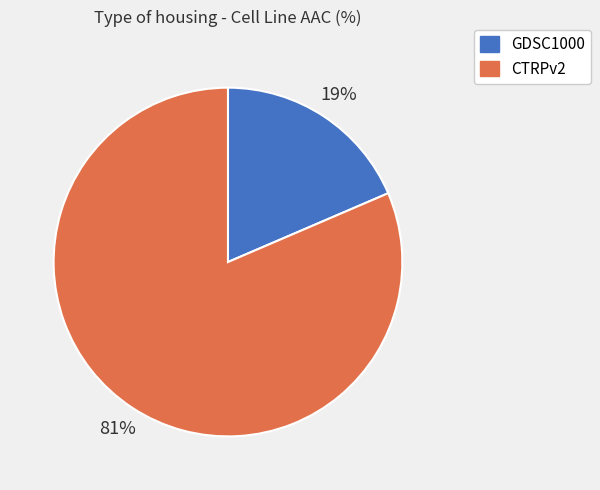

Between CTRPv2 and GDSC1000, which is larger?

CTRPv2